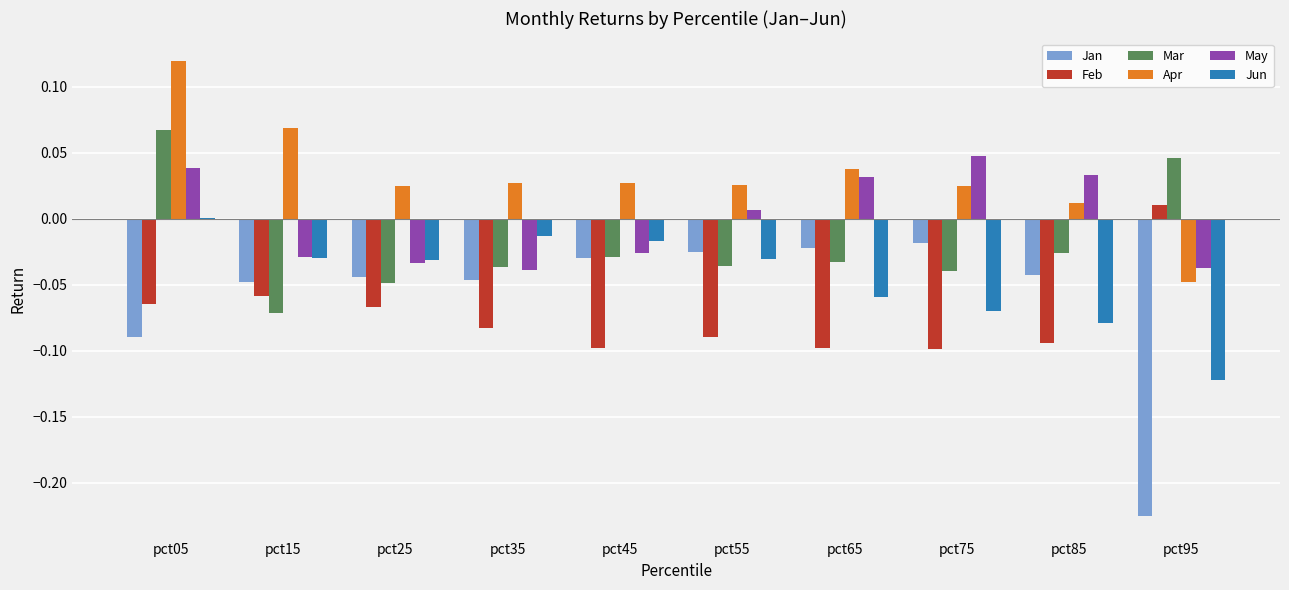

What are all the series names shown in the legend?

Jan, Feb, Mar, Apr, May, Jun